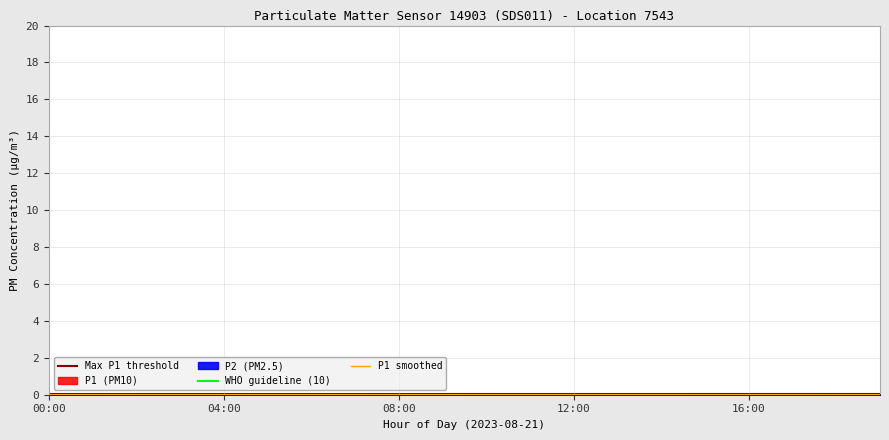

Rank the categories by P2 value from lowest to highest.

00:00, 08:00, 18:00, 16:00, 12:00, 17:00, 15:00, 01:00, 04:00, 19:00, 06:00, 05:00, 14:00, 11:00, 13:00, 02:00, 03:00, 09:00, 07:00, 10:00